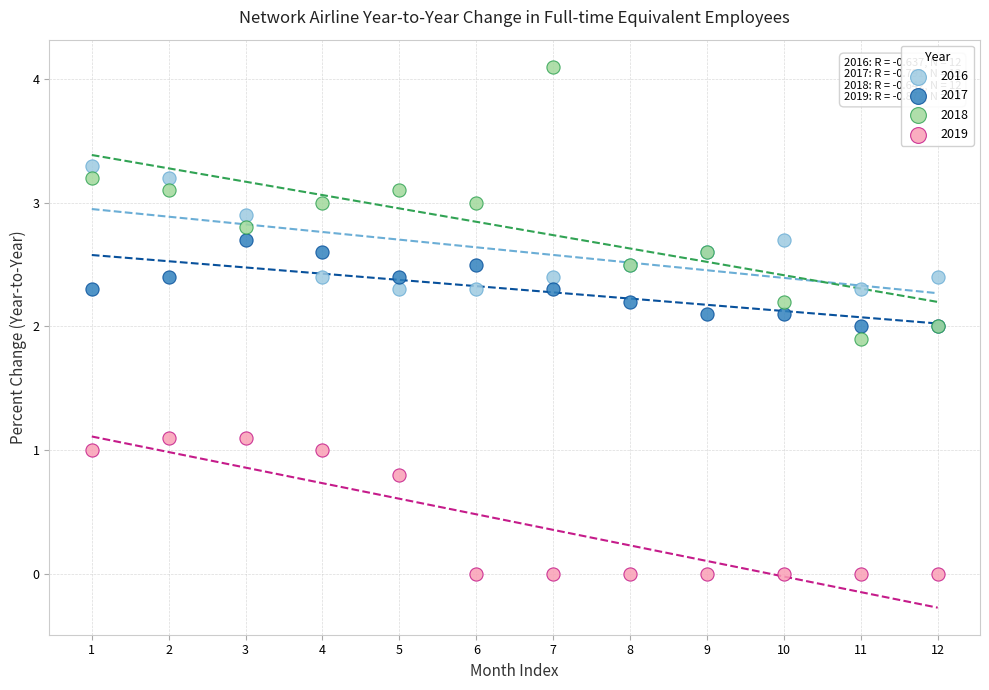

Which series reaches the minimum Y coordinate?

2019